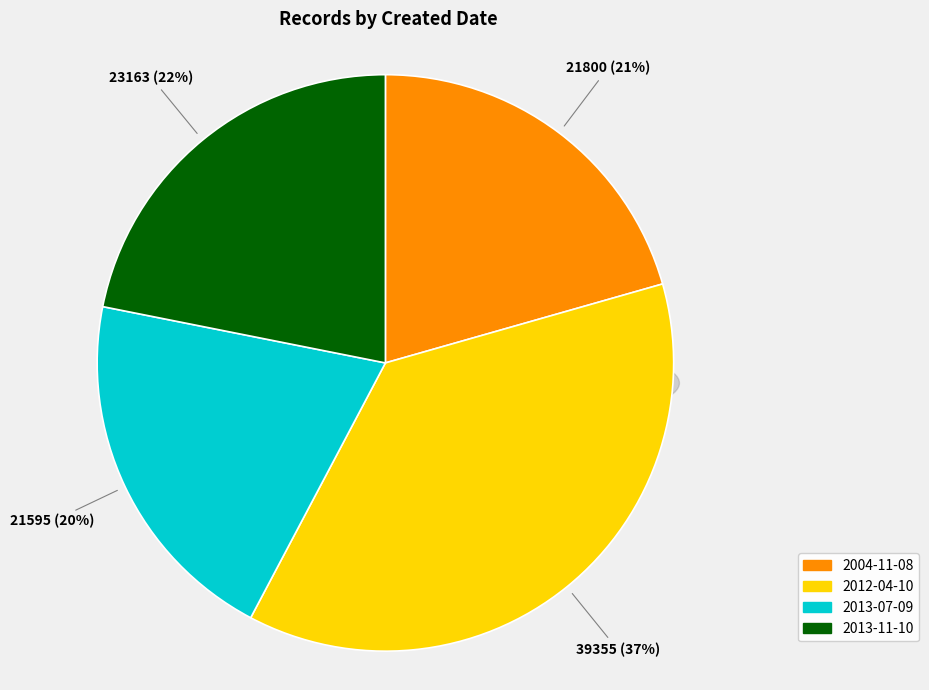

Is 2004-11-08 the majority of the pie?

No